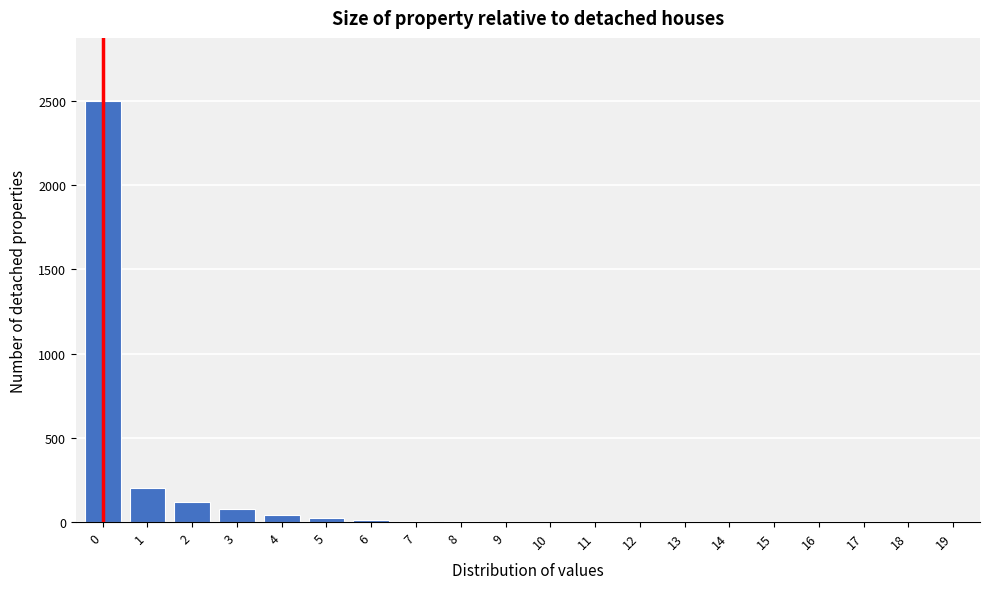

What is the greatest value displayed?

2500